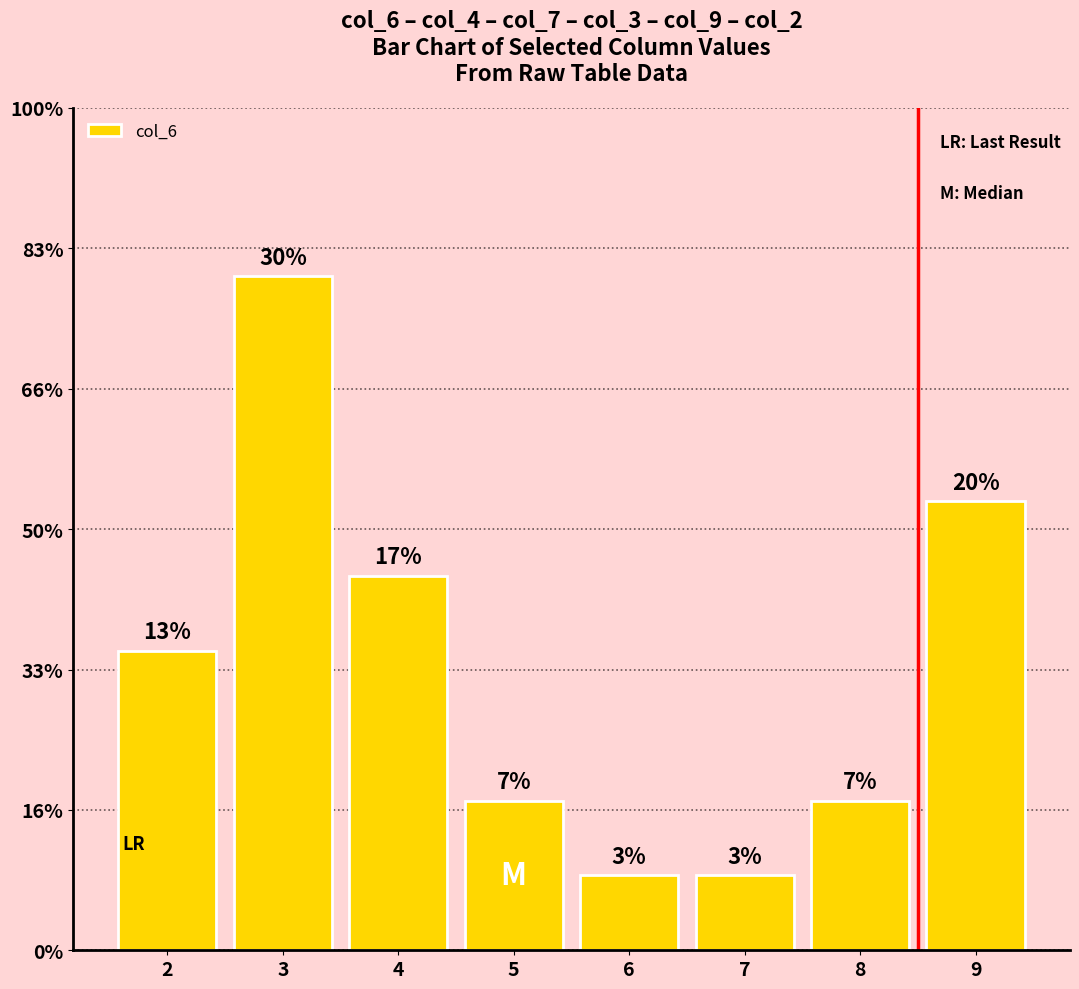

The value at 5 is 2. True or false?

True